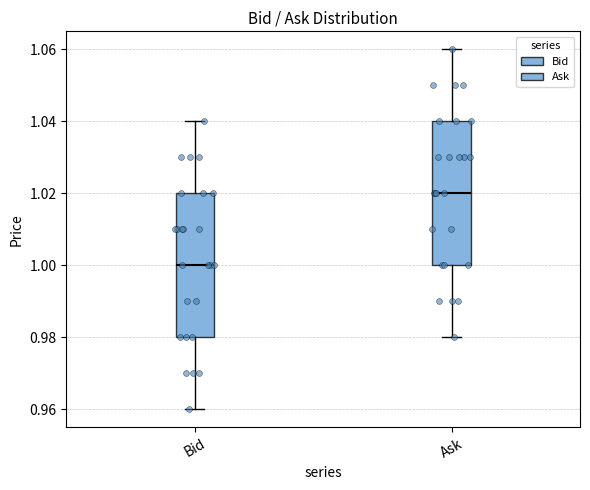

Reading left to right, read every box against the y-axis: the position of its median line, the range the box covers, and the ends of its whiskers. The values are not printed on the chart, so give them approximately, as read against the axis.

Bid: median 1.00, box 0.98 to 1.02, whiskers 0.96 to 1.04
Ask: median 1.02, box 1.00 to 1.04, whiskers 0.98 to 1.06